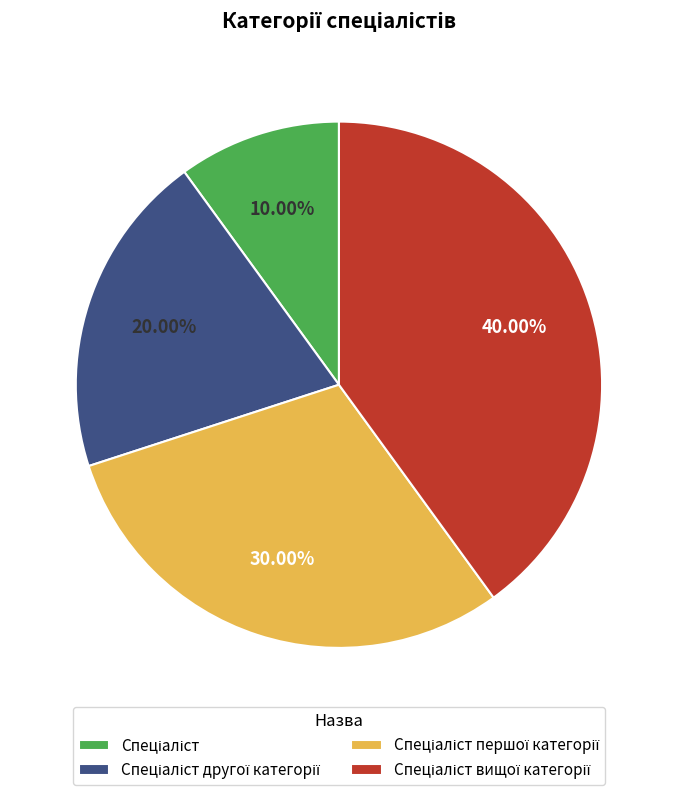

Count the number of slices in the pie.

4